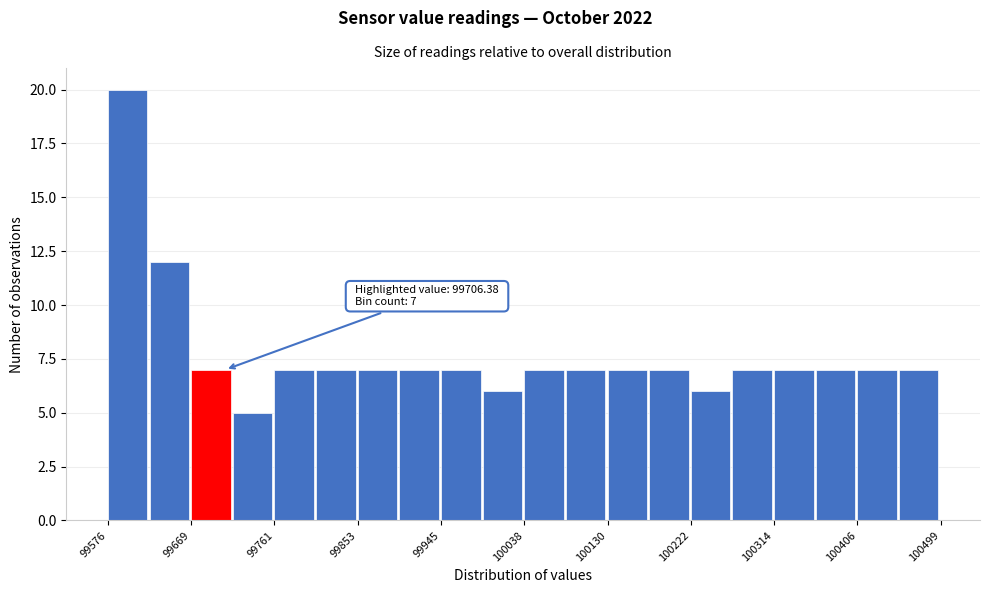

Over which range of the x-axis is the bar tallest?

99580 to 99620